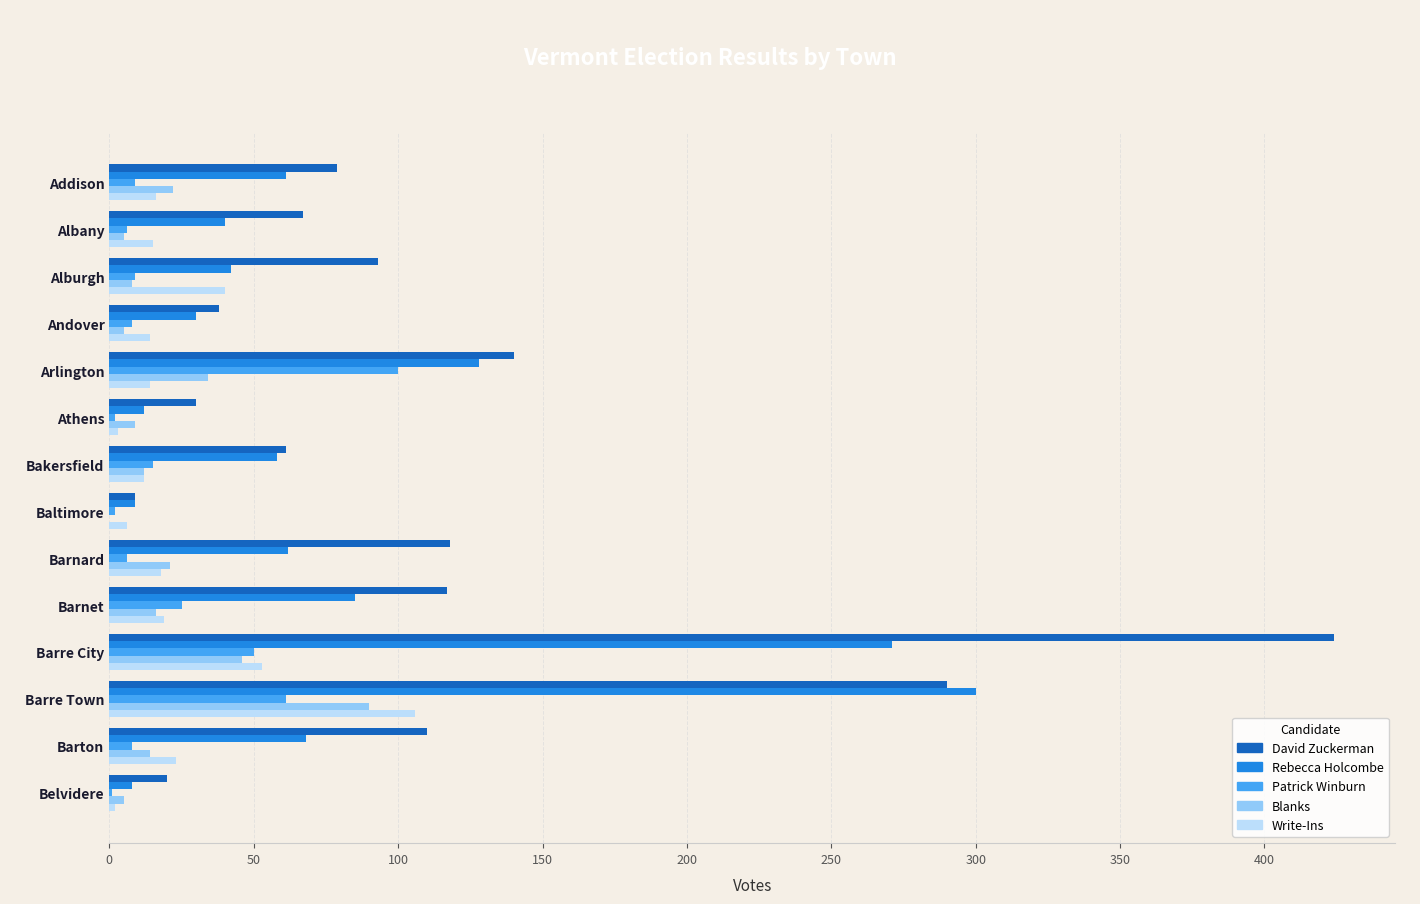

Is it true that Rebecca Holcombe equals 12 at Athens?

True